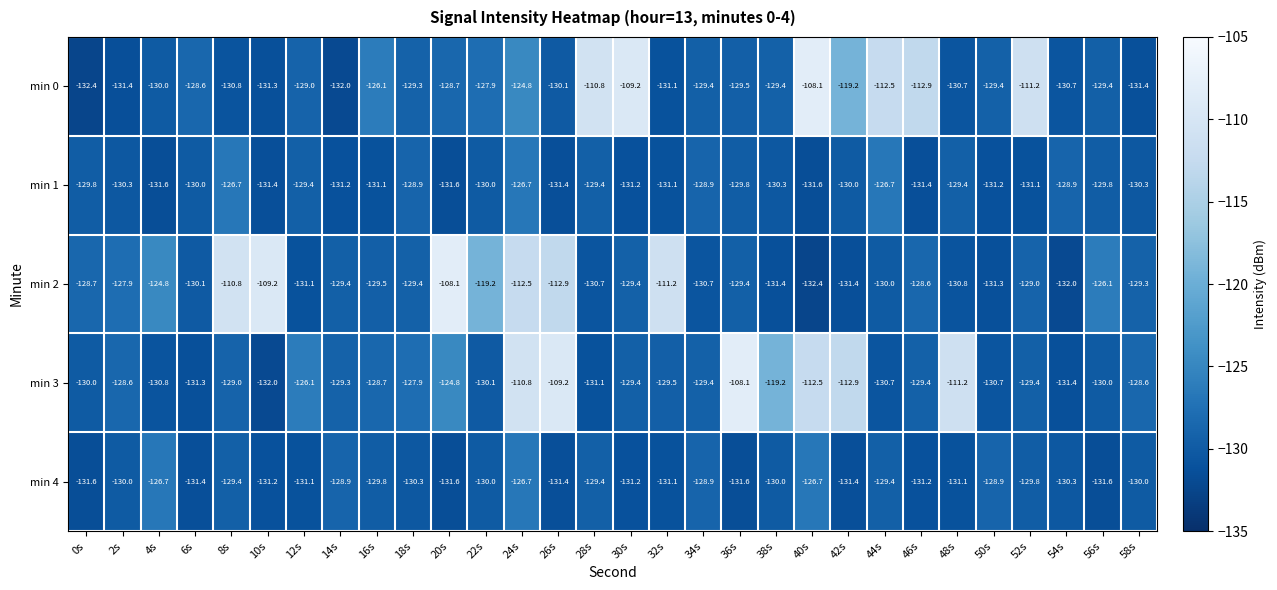

Which category has the highest value in the min 0 series?

40s